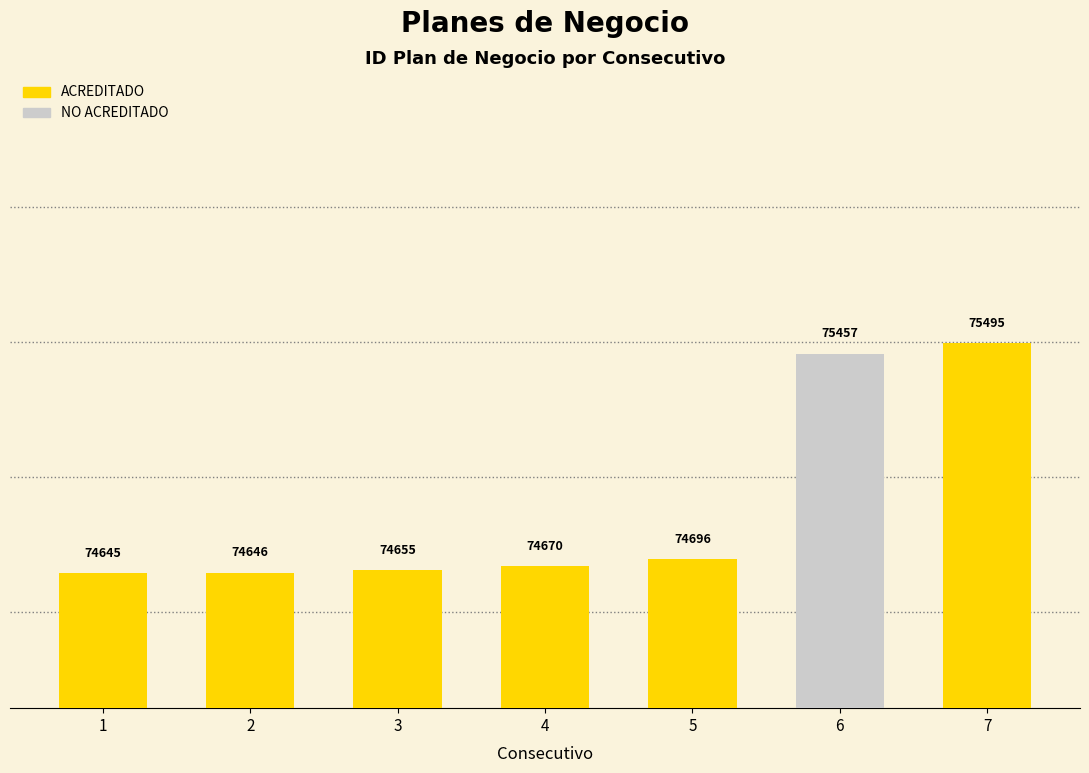

At which category does the chart reach its peak across all series?

7